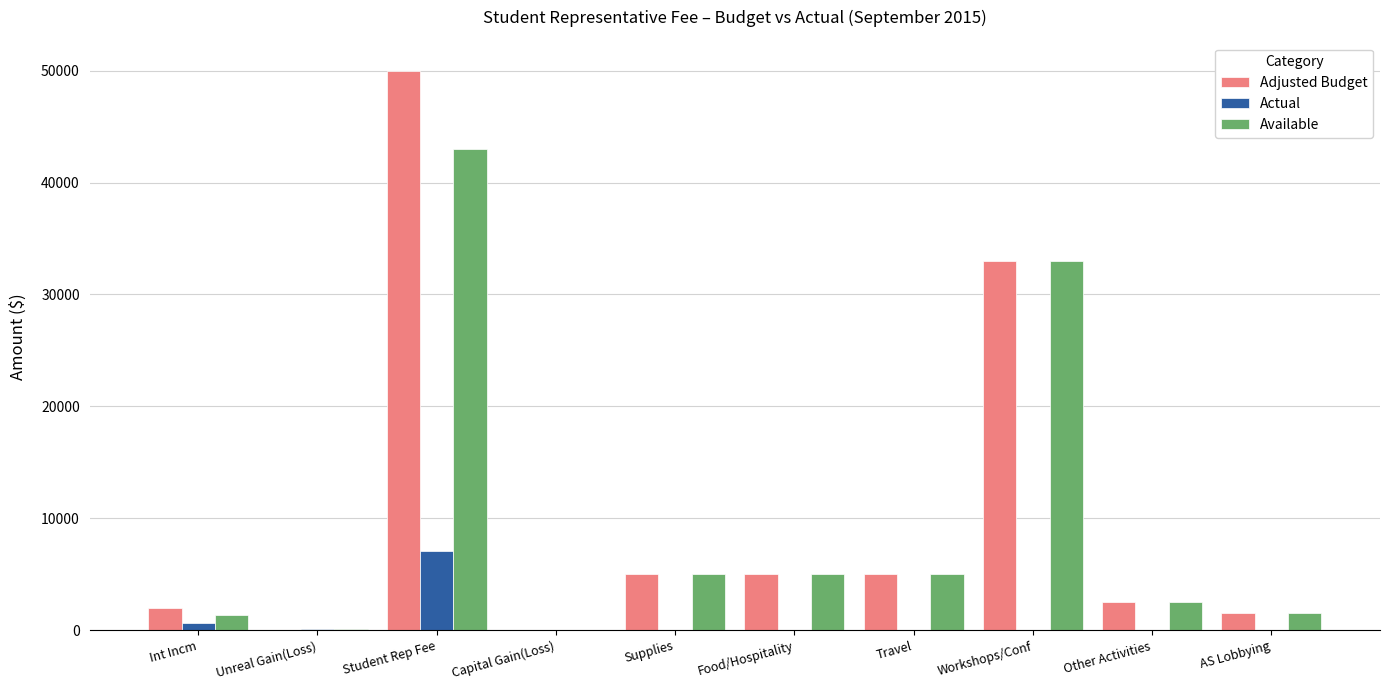

At which category is the sum across all series the highest?

Student Rep Fee